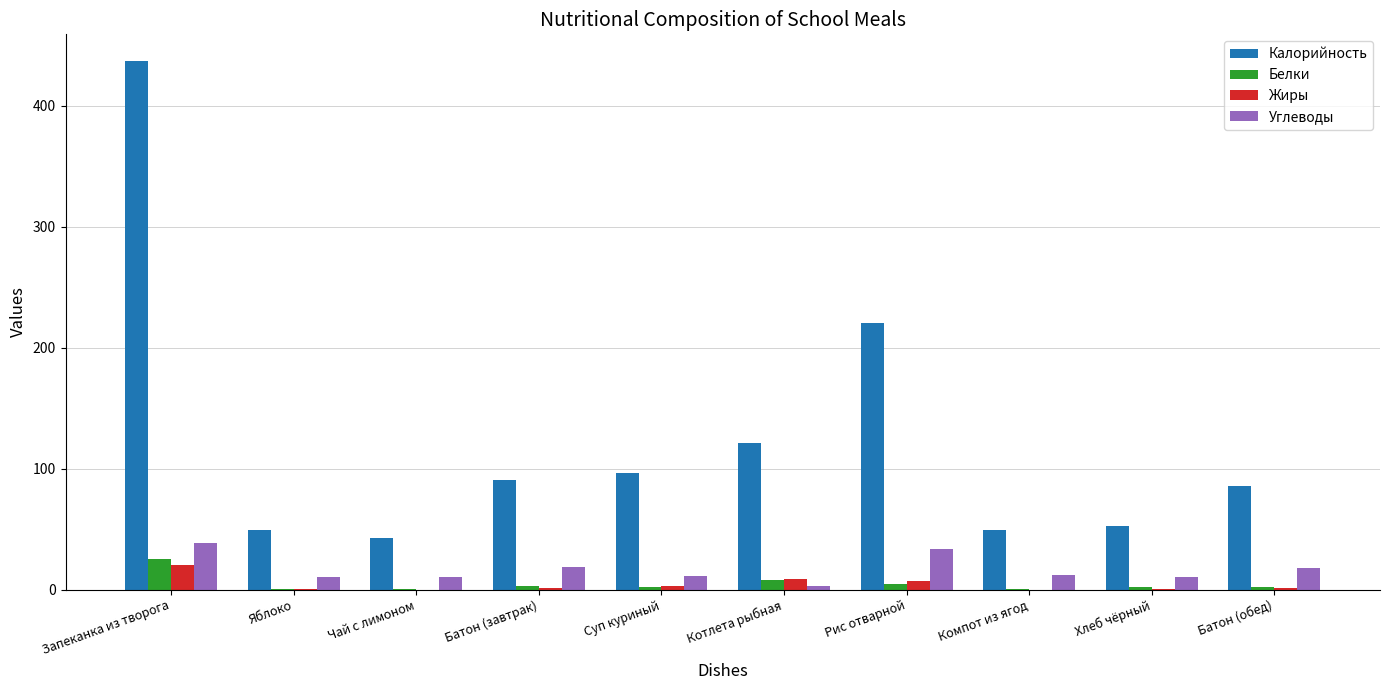

Which series changed the most between Рис отварной and Компот из ягод?

Калорийность